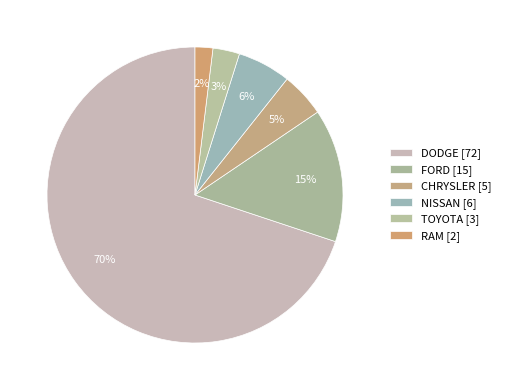

Which slice is the smallest?

RAM